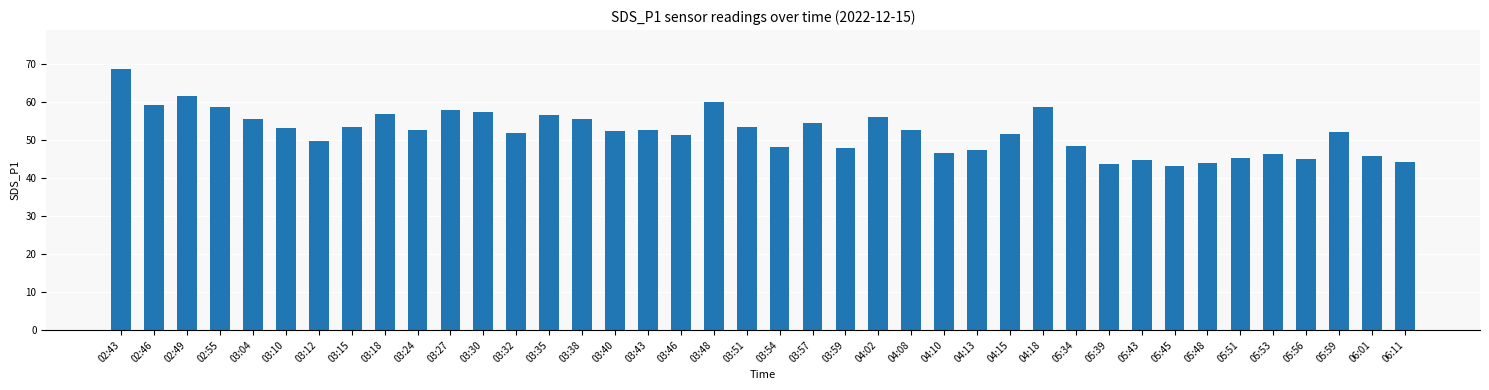

The value at 05:34 is 63.8. True or false?

False